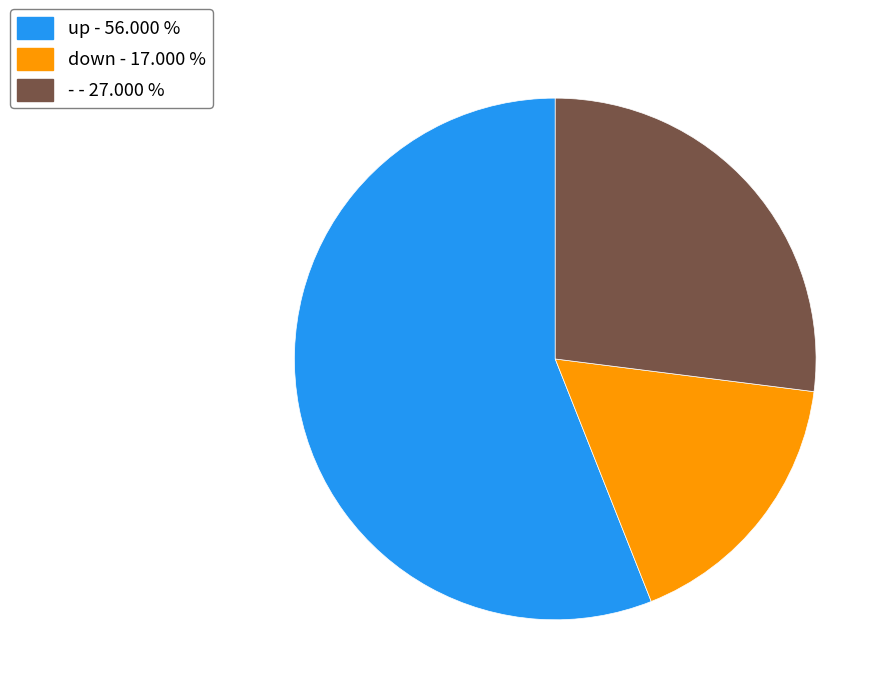

How many segments does this pie chart have?

3